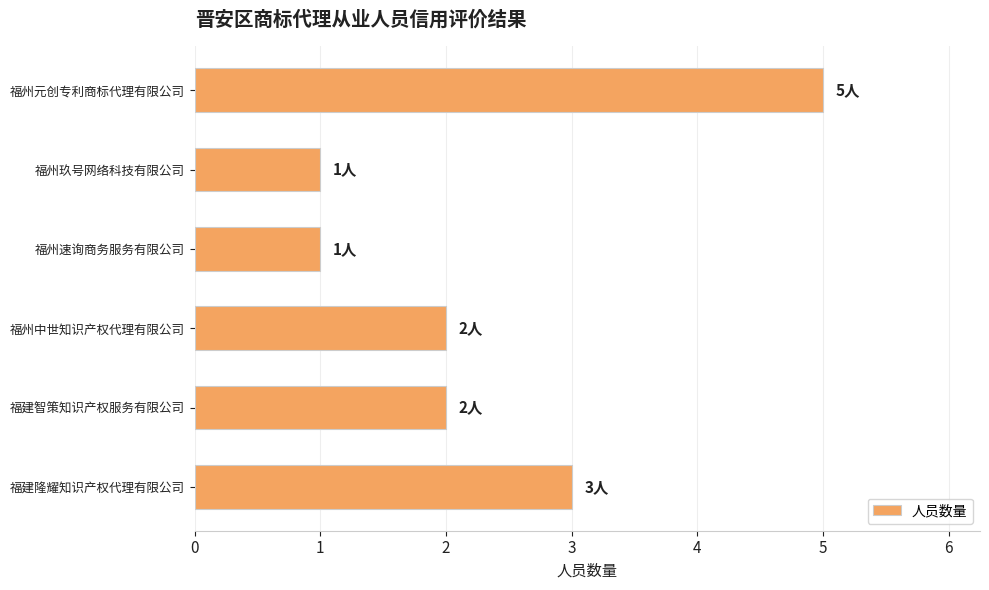

Reading top to bottom, extract all data points from this chart.

5	1	1	2	2	3